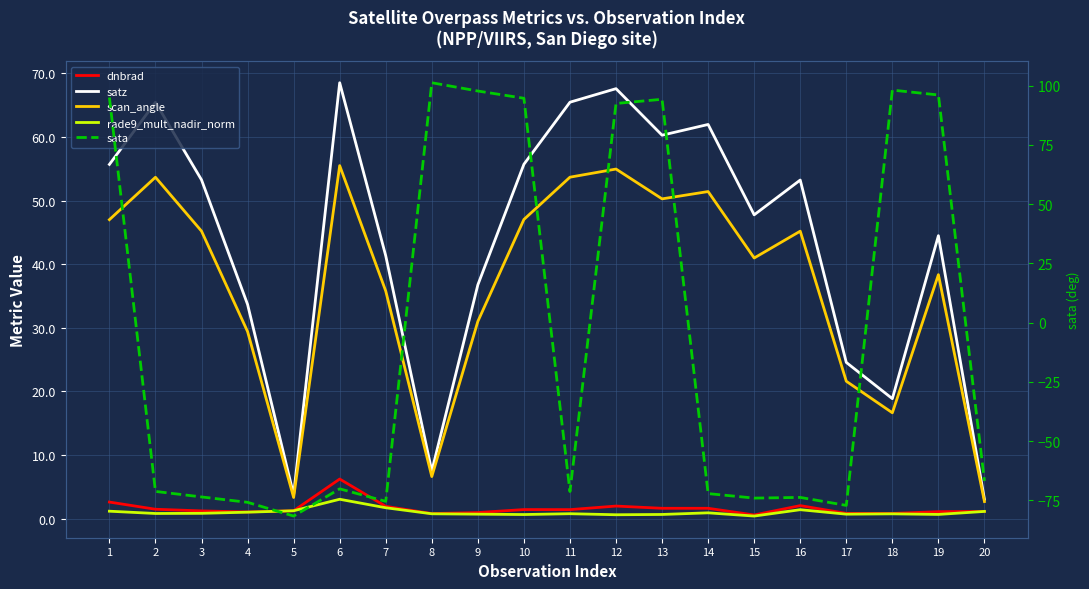

What is the value of the dnbrad point at the 10th from the left?

1.4